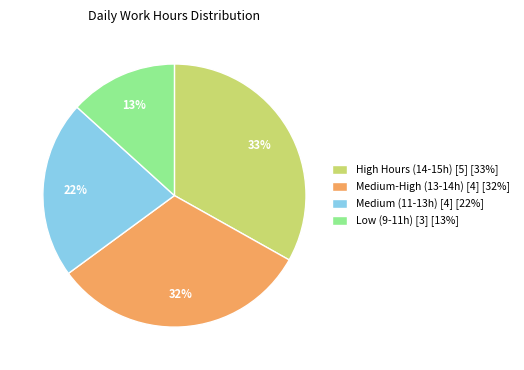

To the nearest percent, what portion does Medium (11-13h) [4] [22%] represent?

22%